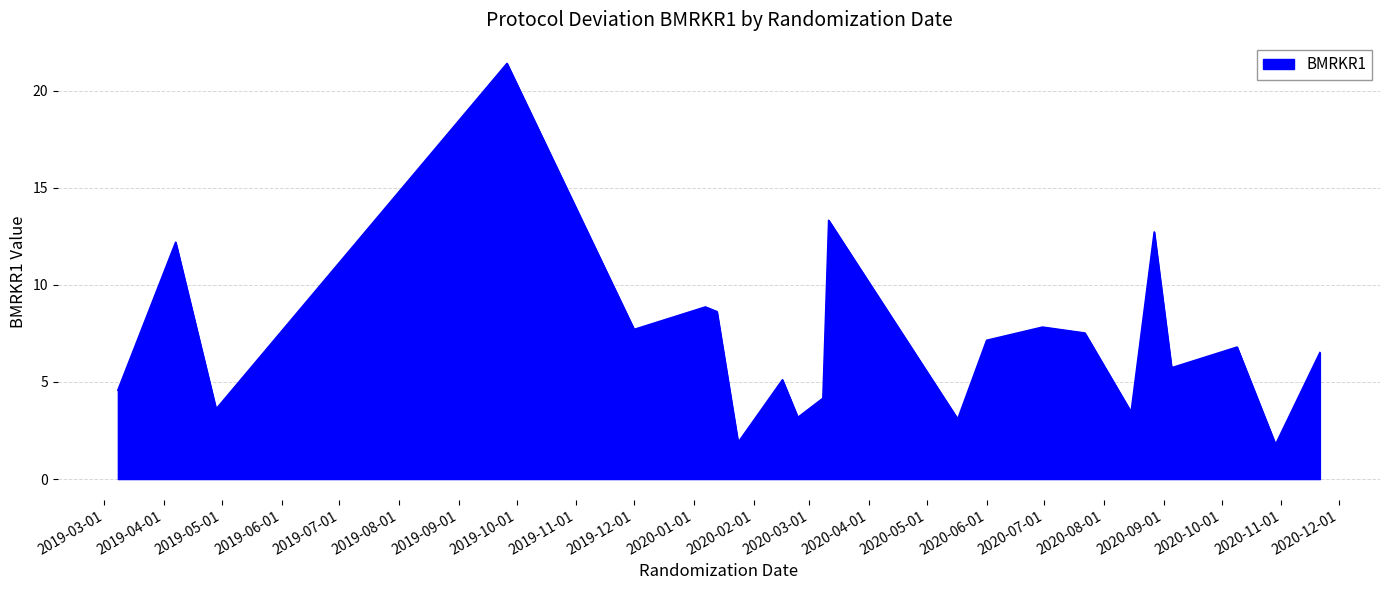

Where is the data nearest to the value 11?

2019-04-07